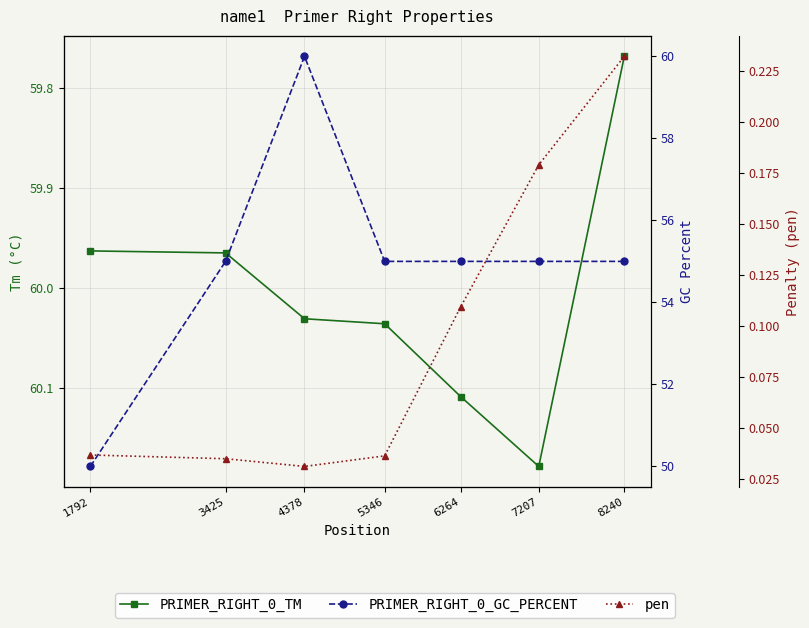

What is the value of the PRIMER_RIGHT_0_GC_PERCENT point at the 2nd from the left?

55.0